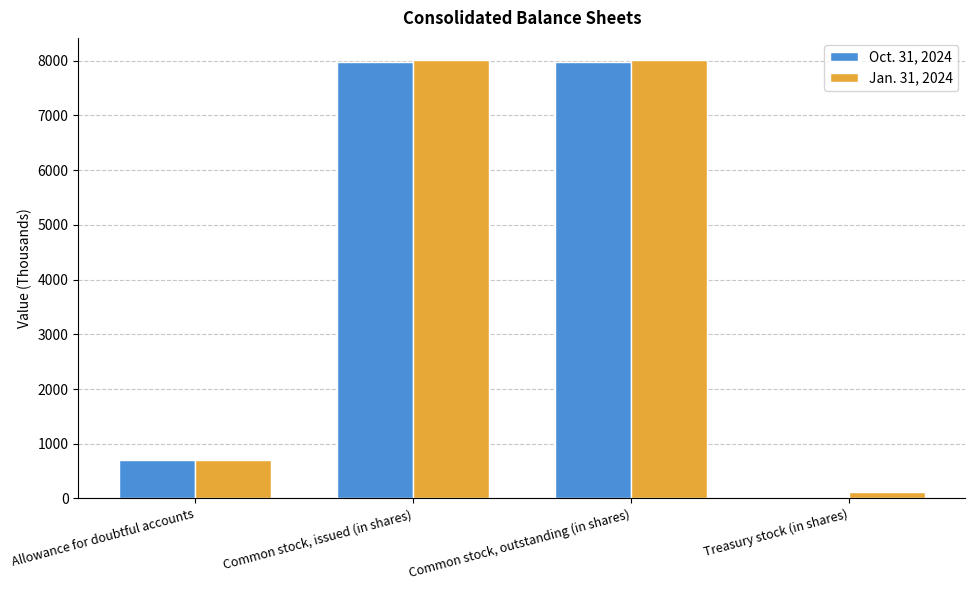

What is the highest value of the Jan. 31, 2024 series?

8017